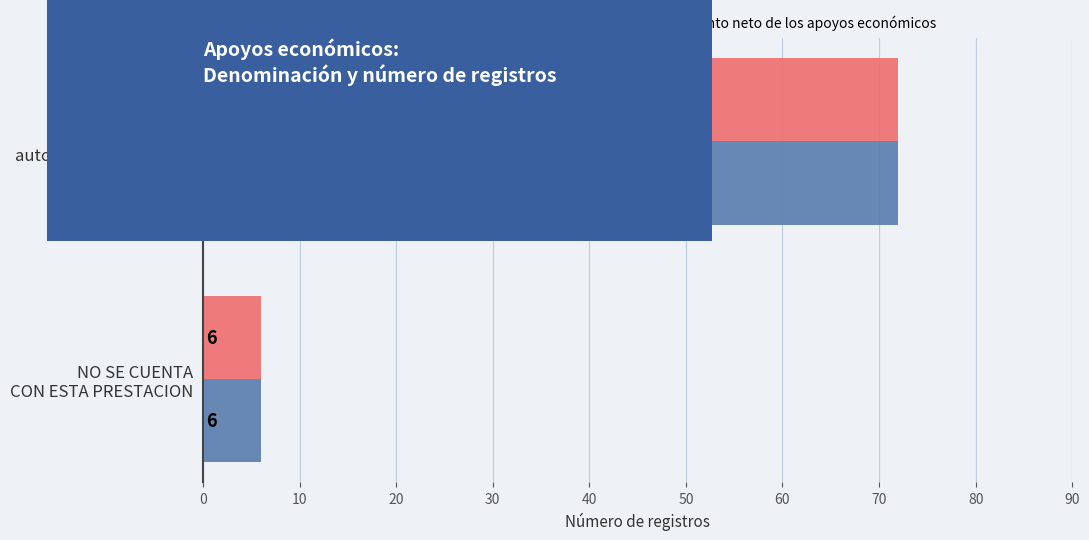

Which category has the highest value in the Monto bruto de los apoyos económicos series?

No se encuentra
autorizado ningún tipo